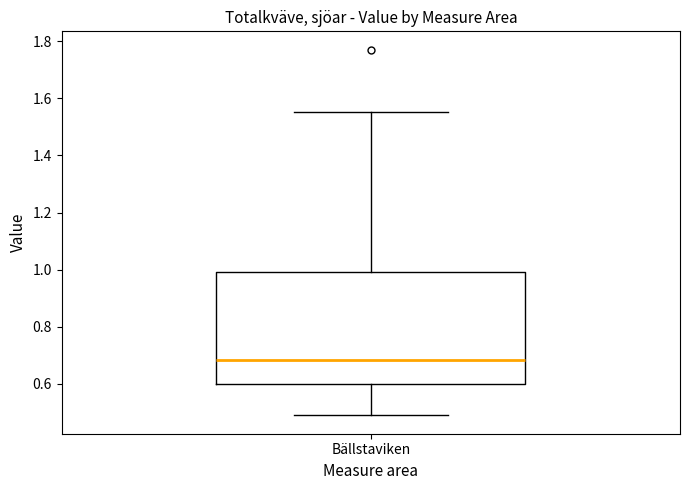

Transcribe this box plot: give where the median line is, the range the box spans, and where the two whiskers end, as read against the y-axis. The values are not printed on the chart, so give them approximately, as read against the axis.

median 0.68, box 0.60 to 1.00, whiskers 0.50 to 1.56